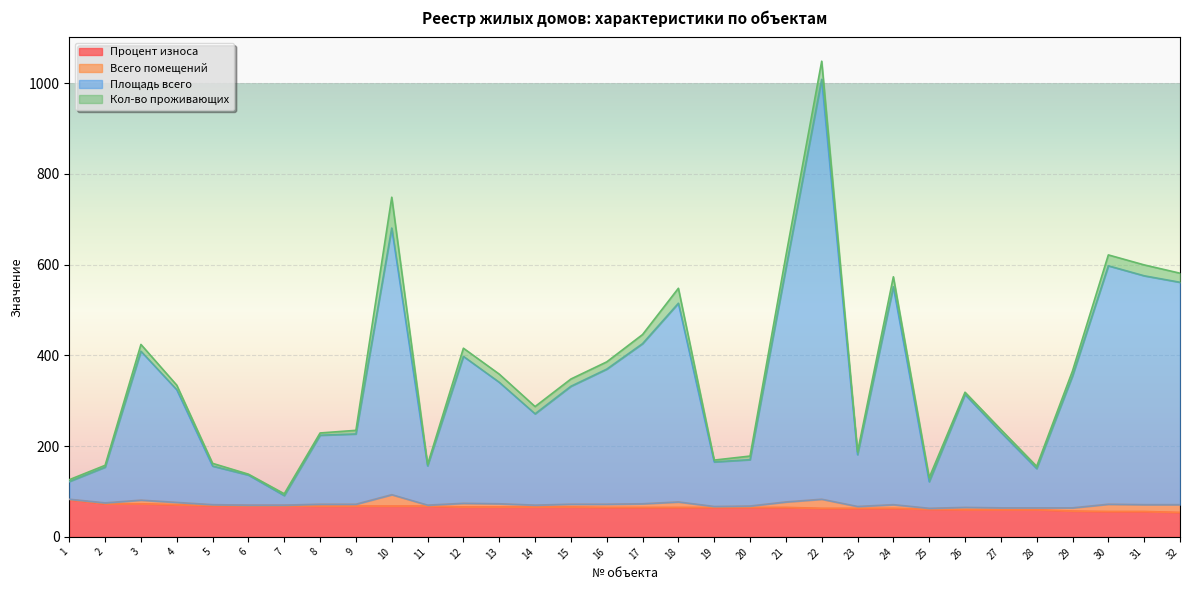

The value of Процент износа at 2 is 73.0. True or false?

True